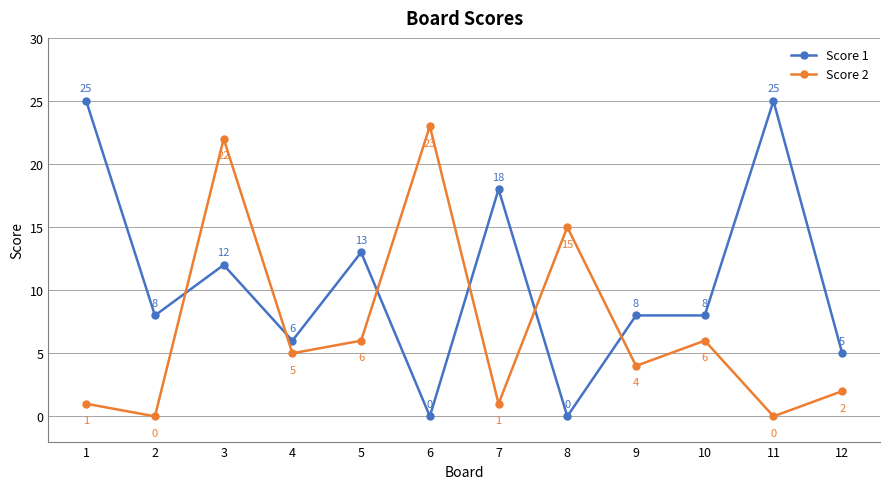

What is the approximate value of Score 1 at 9, to the nearest 5?

10